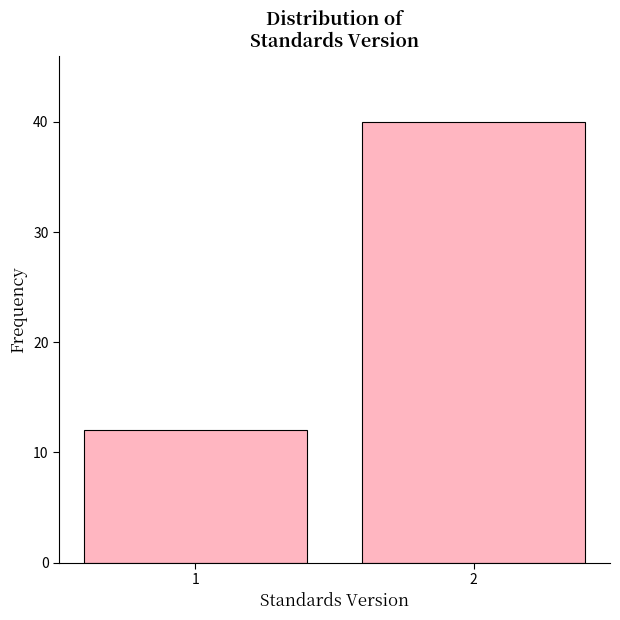

Reading right to left, transcribe all the data shown in this chart.

2=40	1=12